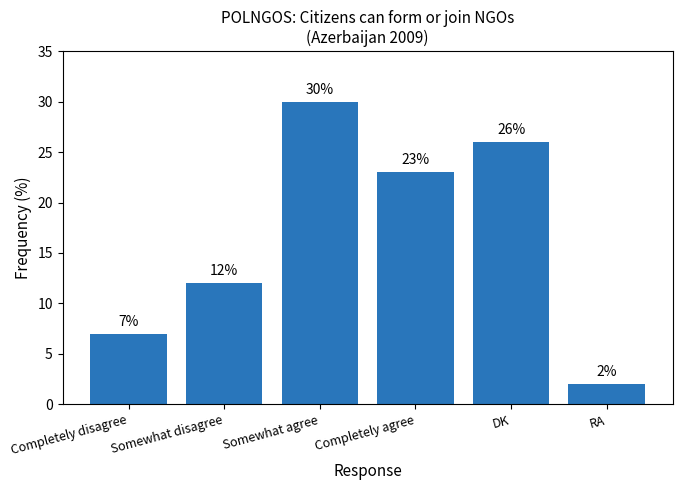

At which category does the chart reach its peak across all series?

Somewhat agree